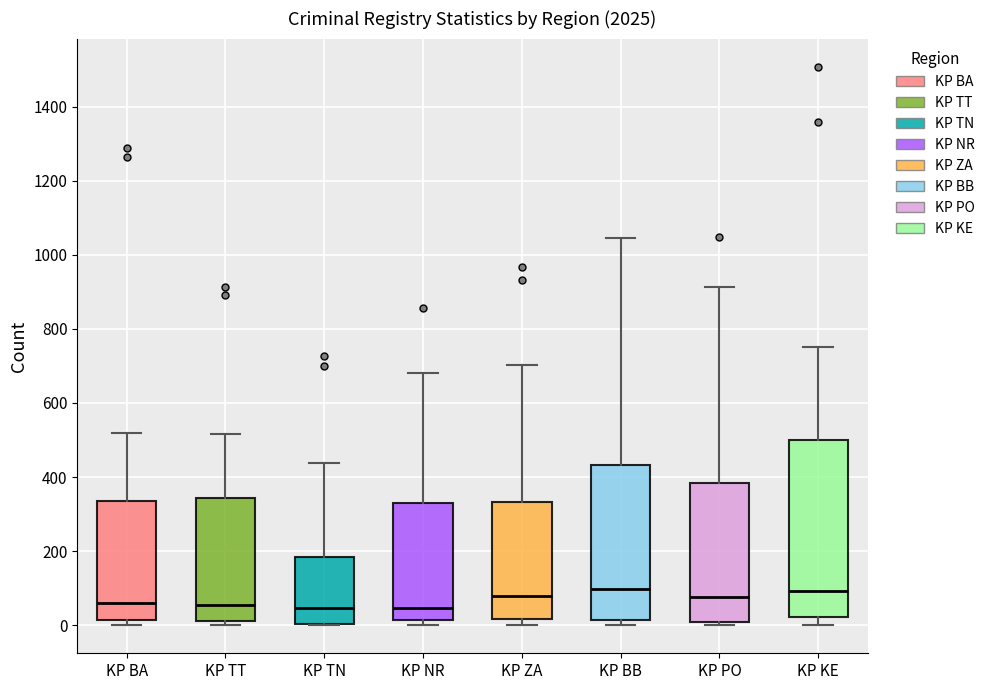

Where does the lower whisker of the box for KP KE end on the y-axis? The values are not printed on the chart, so give them approximately, as read against the axis.

0